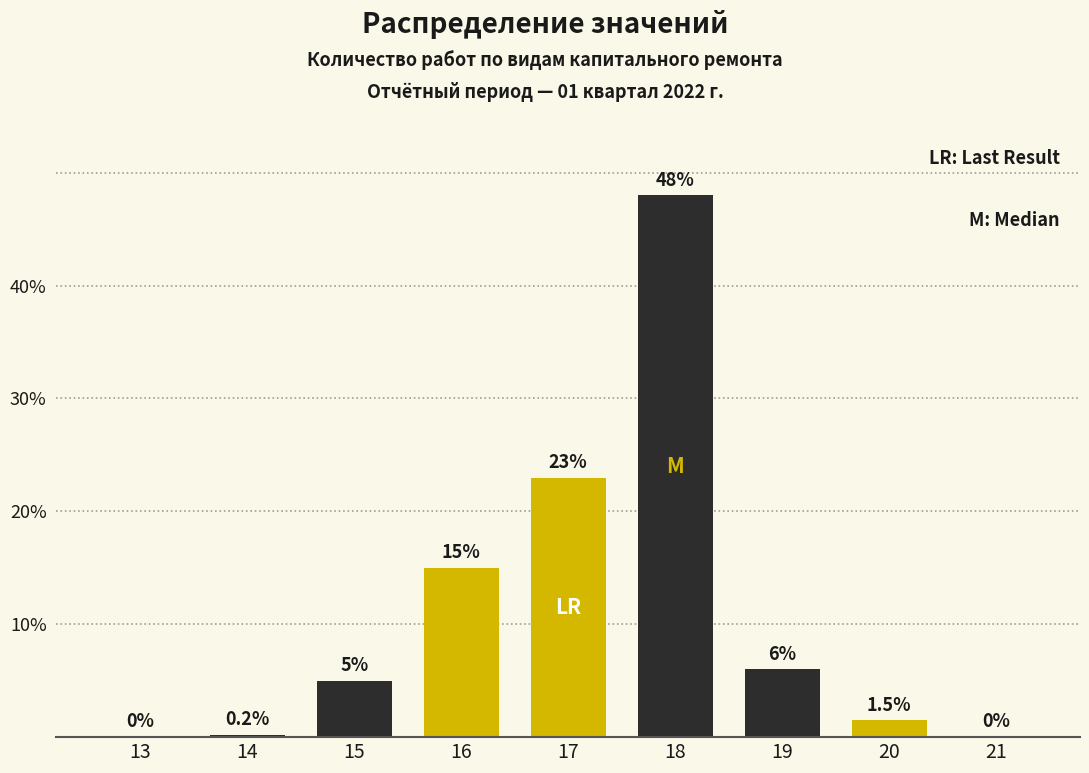

Reading right to left, what are all the values shown in this chart?

21=0.0	20=1.5	19=6.0	18=48.0	17=23.0	16=15.0	15=5.0	14=0.2	13=0.0